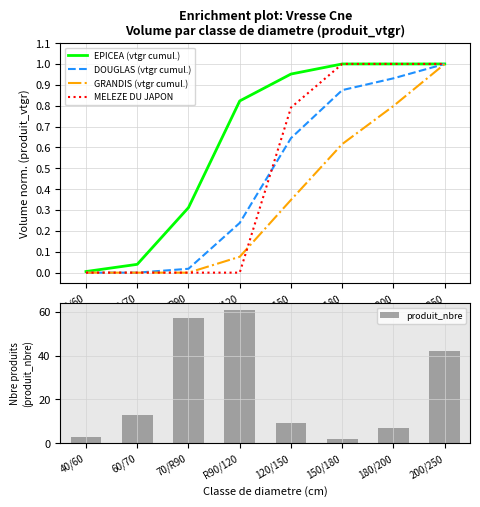

Which series has the largest range (max minus min)?

produit_nbre